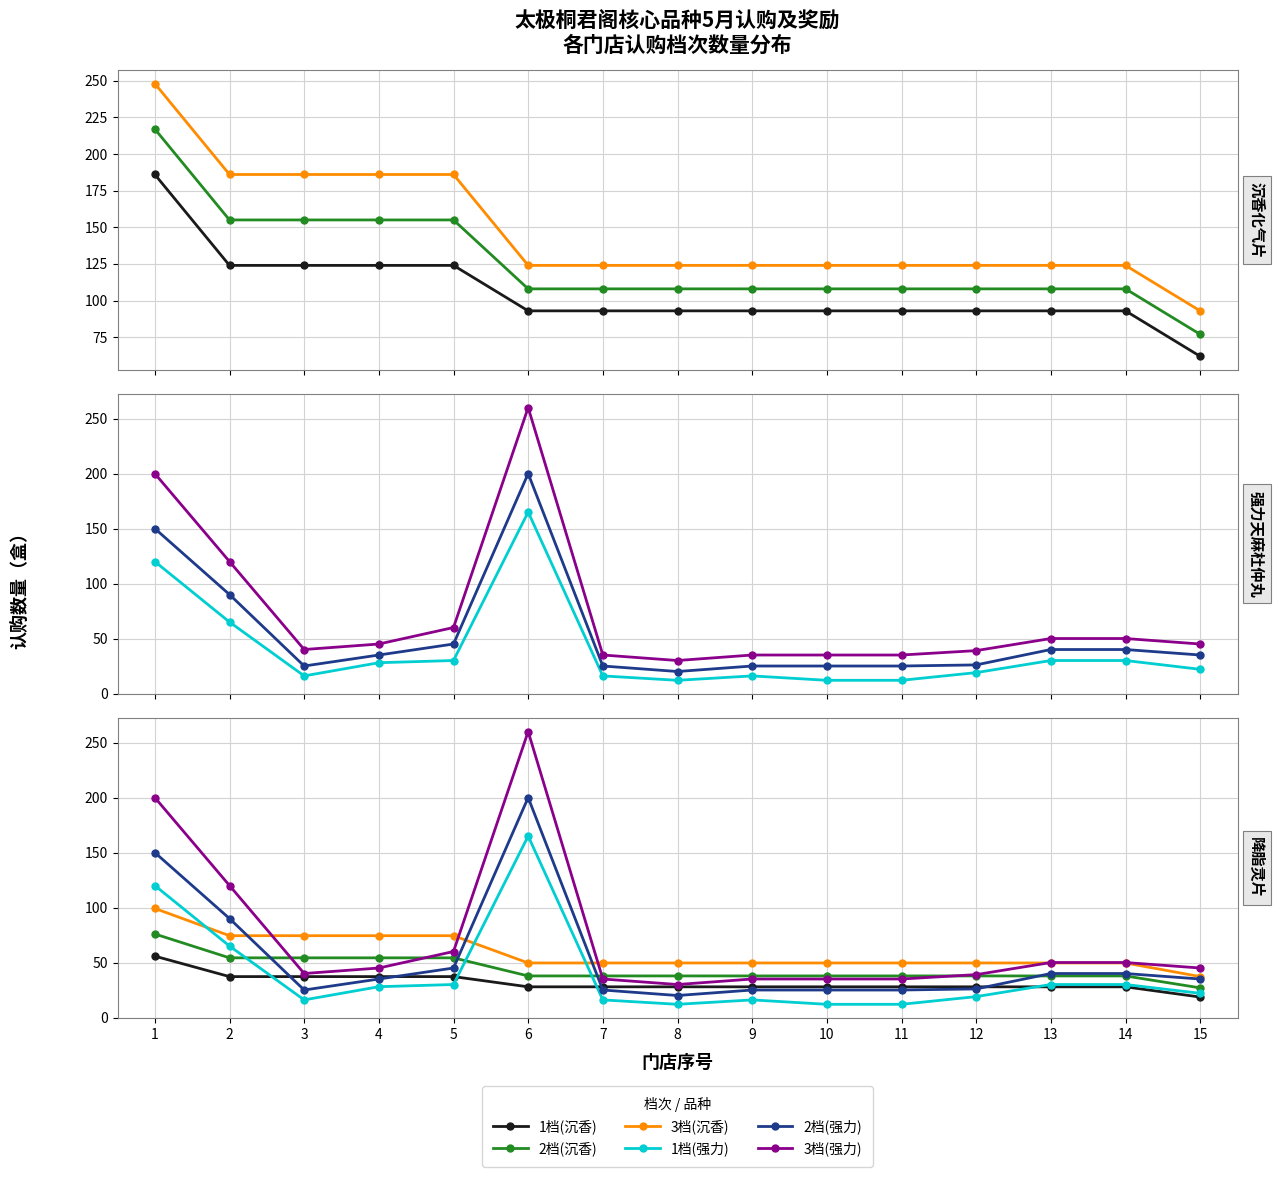

At how many categories does at least one series exceed 240?

1